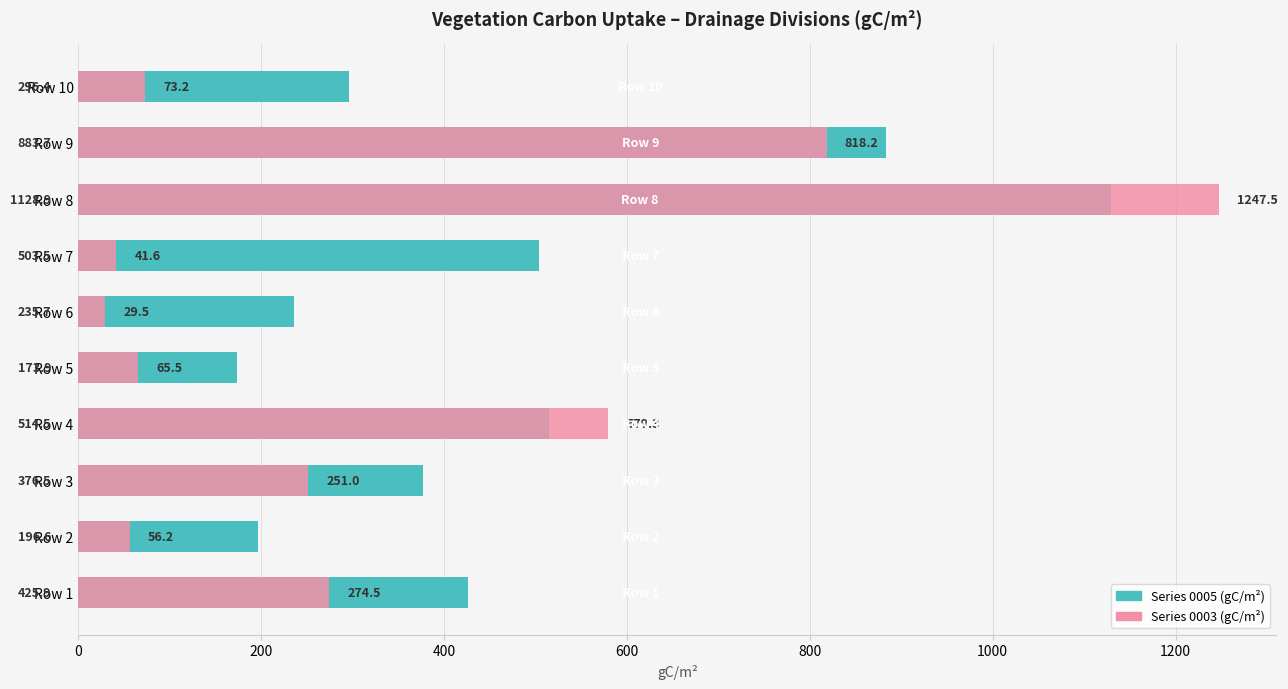

The value of Series 0003 at Row 4 is 798.6. True or false?

False